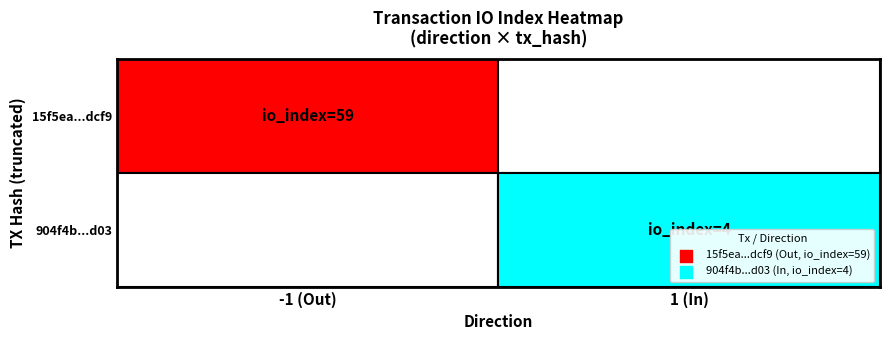

Reading right to left, what are all the values shown in this chart?

15f5ea00170bd2bbb14ce1050fe1304f3b6dcf9: 59	-1
904f4b676009db79521840f9192347f8f4e9d03: 4	1